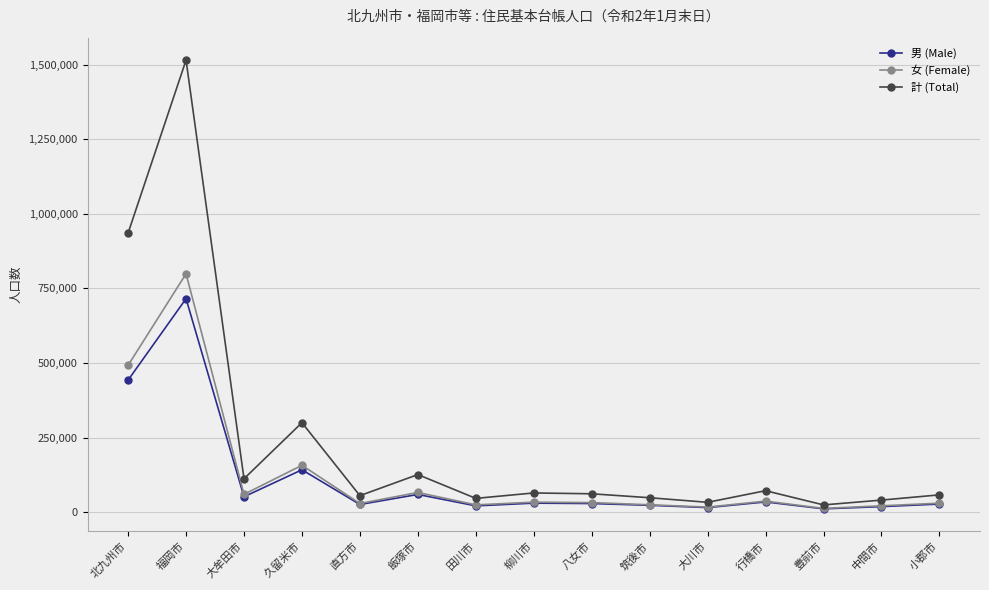

At which label does 計 (Total) reach its peak?

福岡市